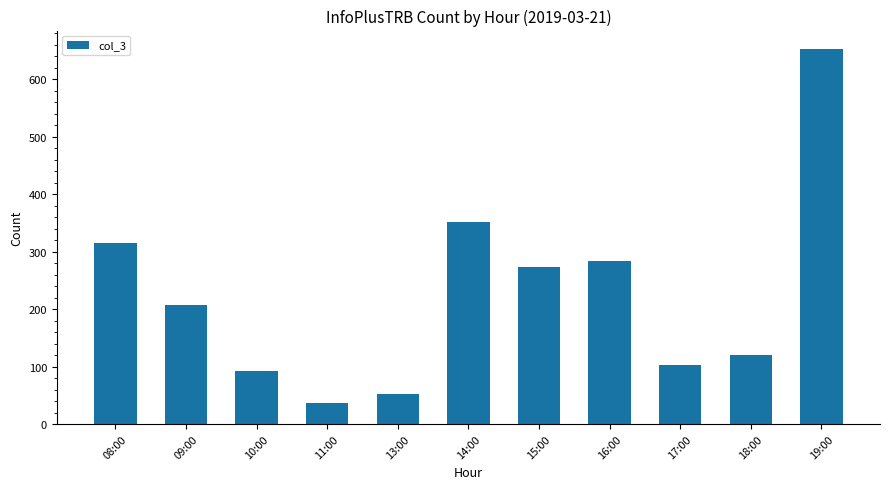

What is the label of the 10th bar from the right?

09:00